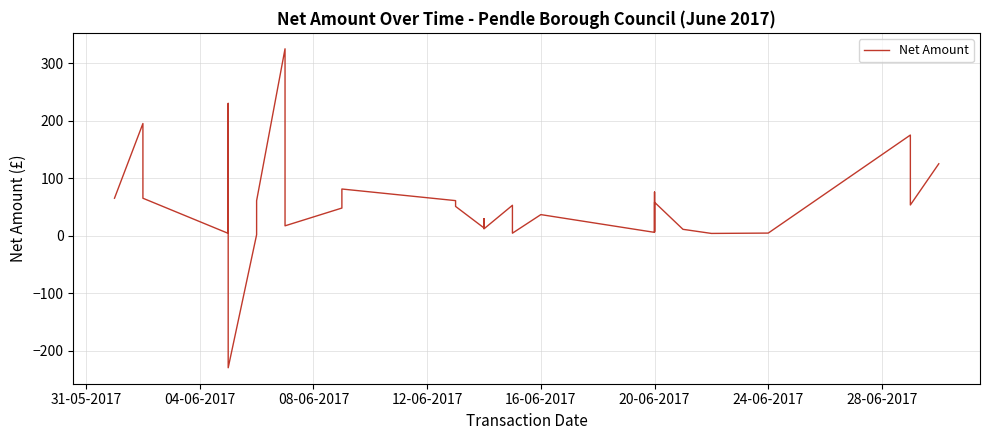

What is the sum of all values?

2062.2